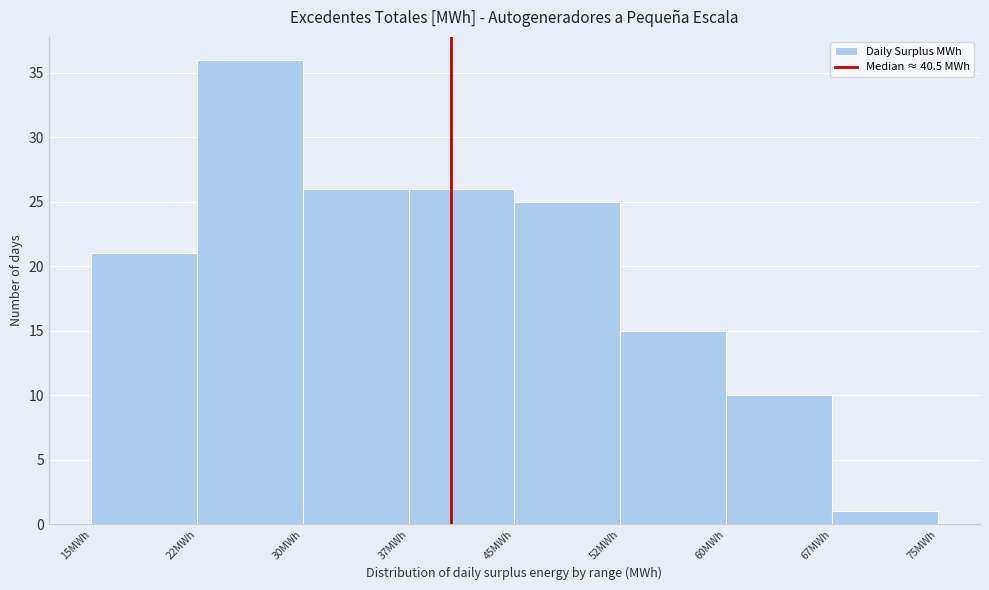

Over which range of the x-axis is the bar tallest?

22.5 to 30.0